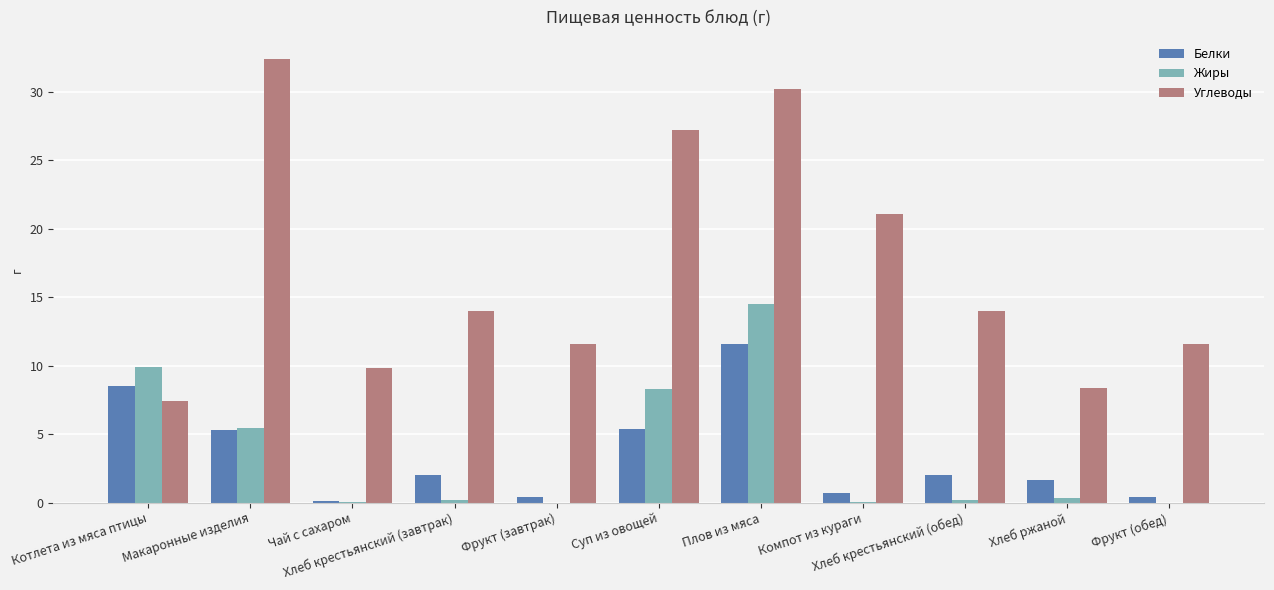

How many series are shown in this chart?

3